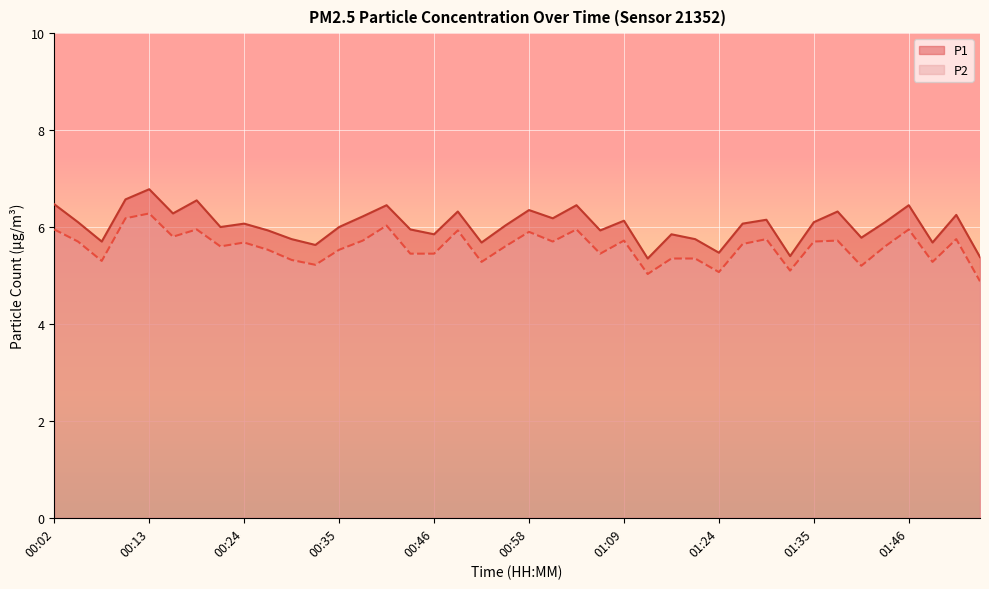

Between 00:46 and 01:15, which series saw the biggest shift?

P2